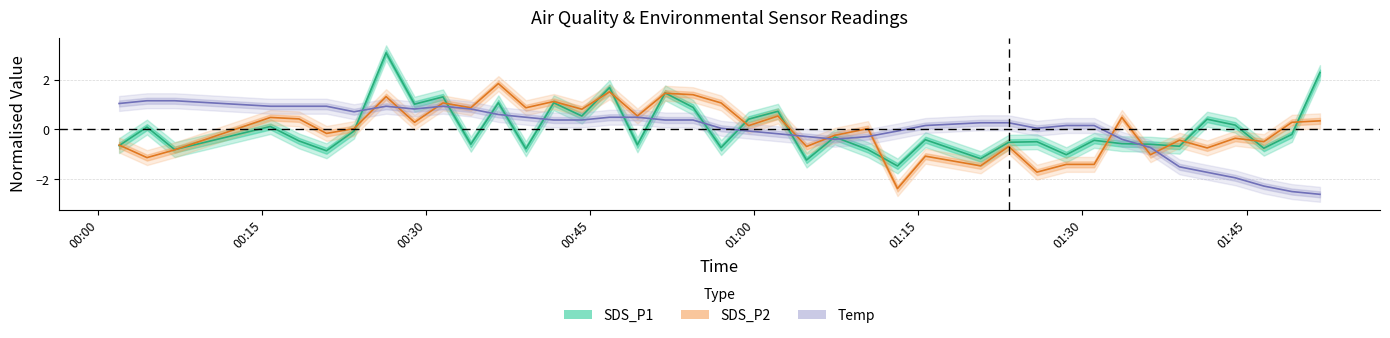

The SDS_P1 line series shows -1.8 at 27. True or false?

False